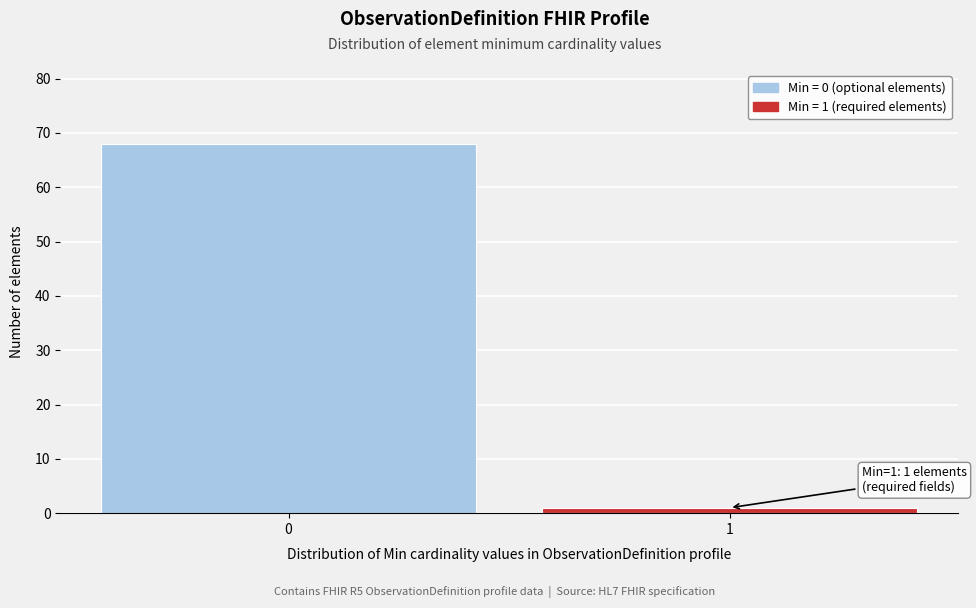

Reading right to left, list all the values displayed in this chart.

1	68